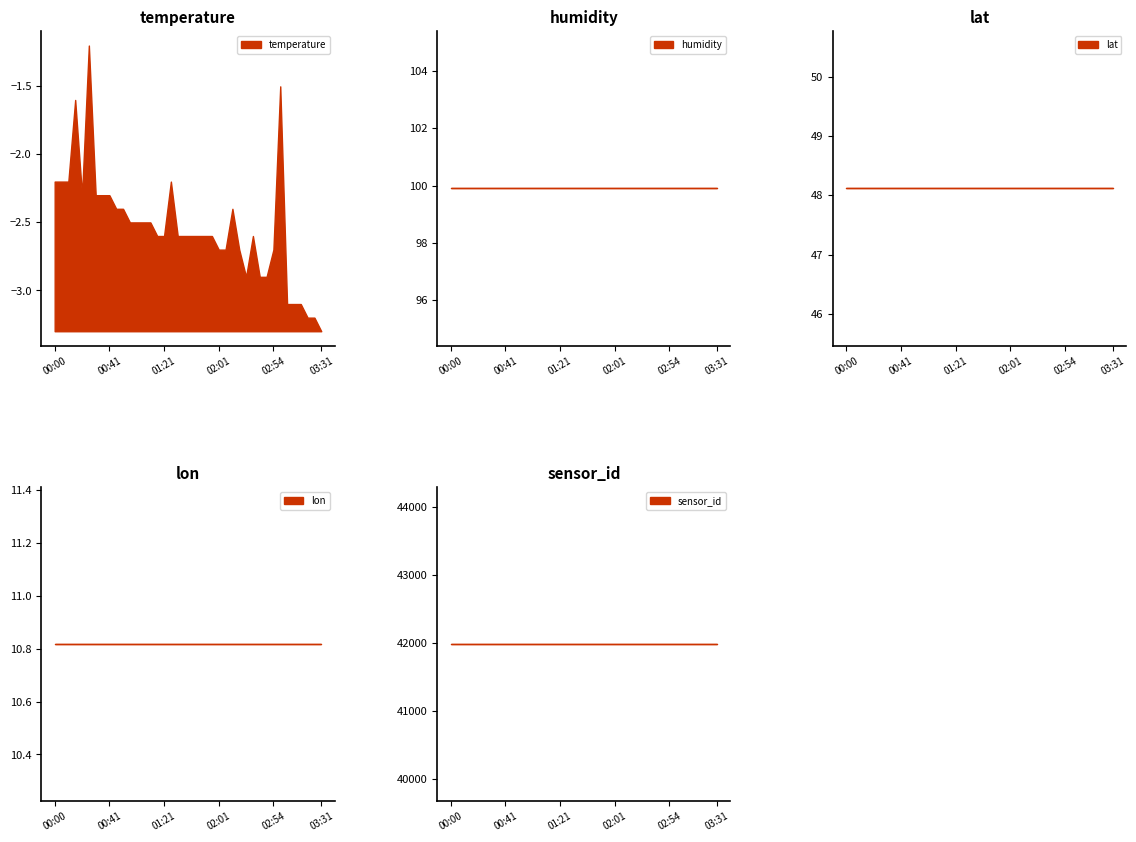

True or false: temperature and humidity intersect in this chart.

False